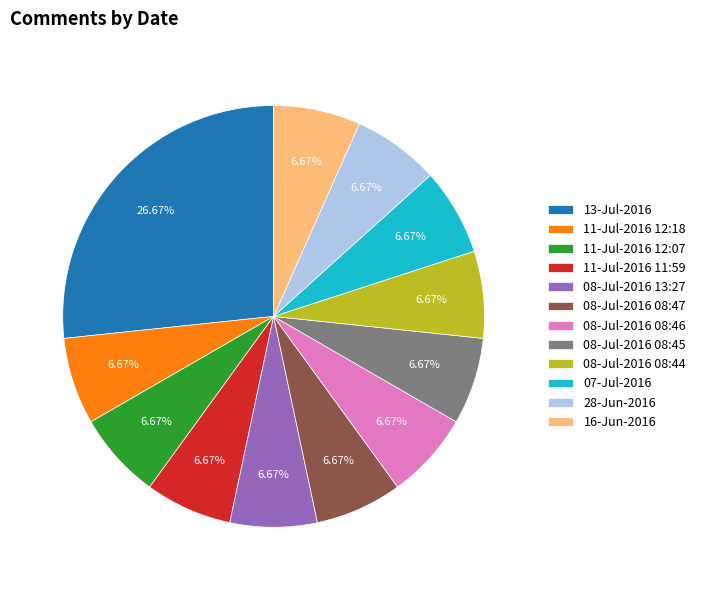

Combined, what portion of the pie is 13-Jul-2016 and 07-Jul-2016?

33.3%